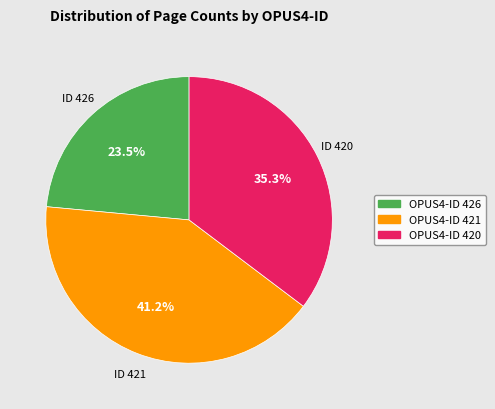

Does any single category account for the majority?

No